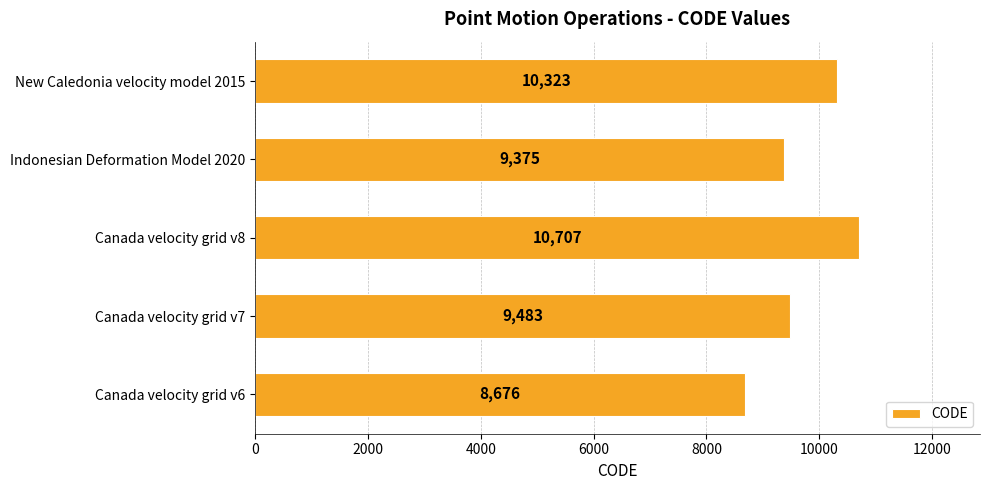

How many data points does each series have?

5